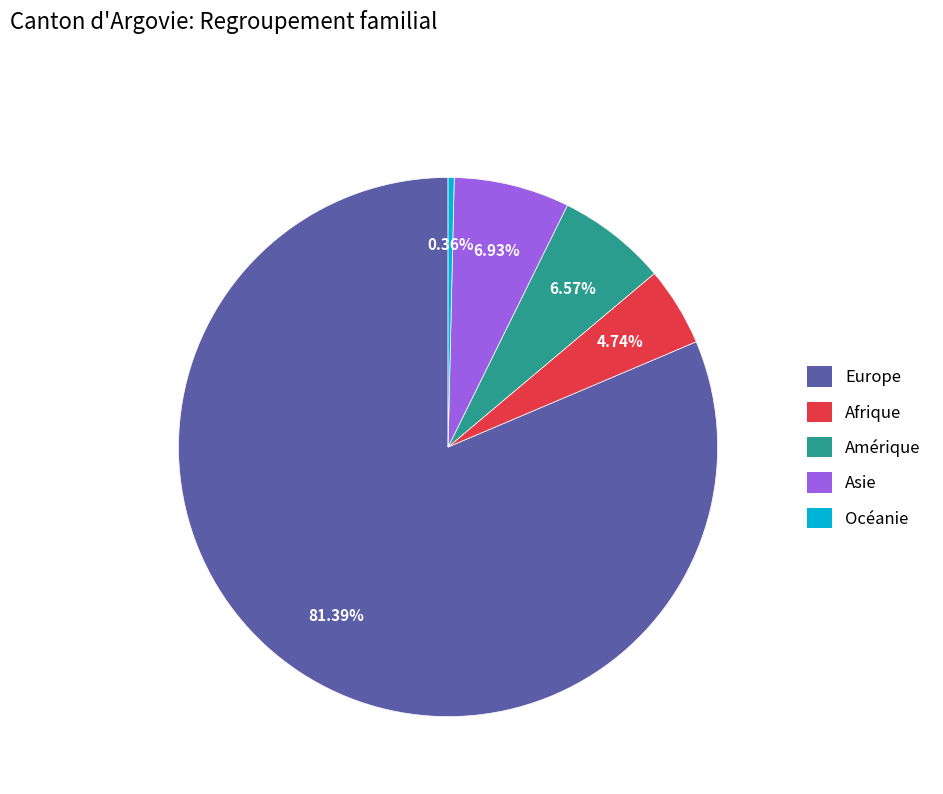

How many slices are in this pie chart?

5